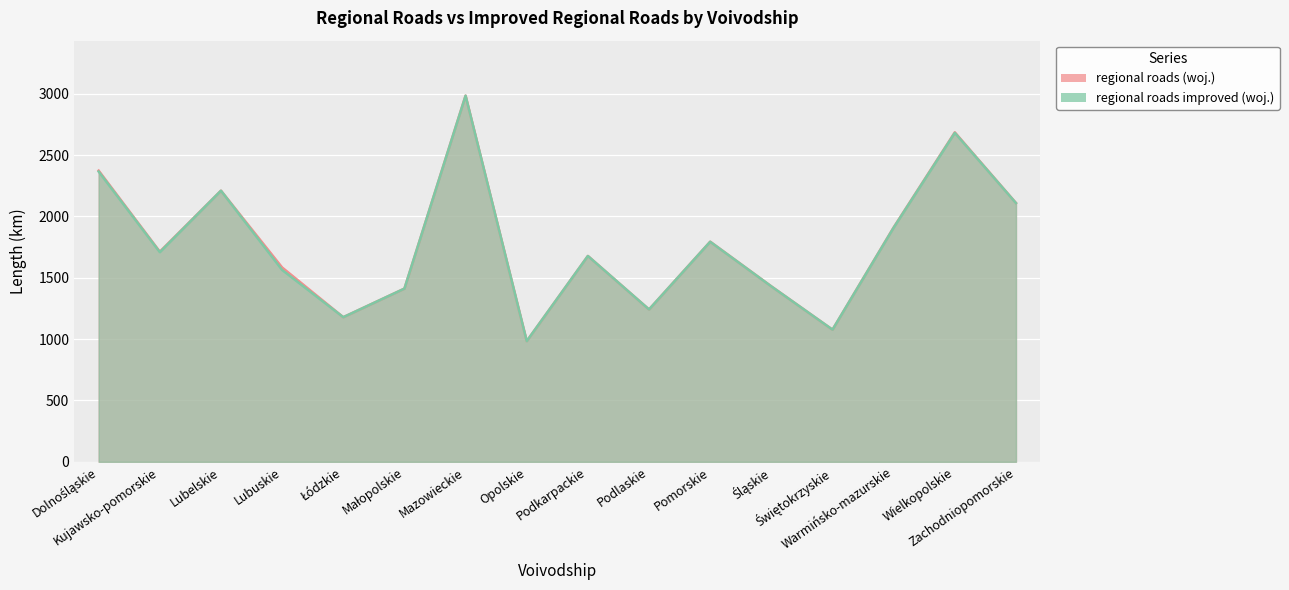

Does the chart display data point markers on the line(s)?

No